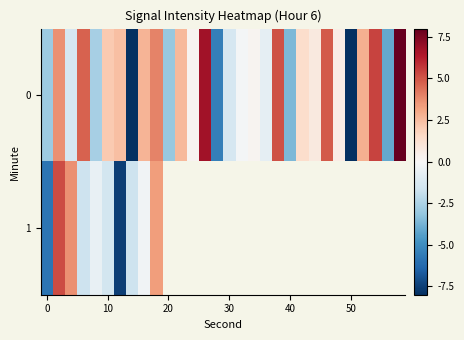

How many values in 1 are above zero?

3